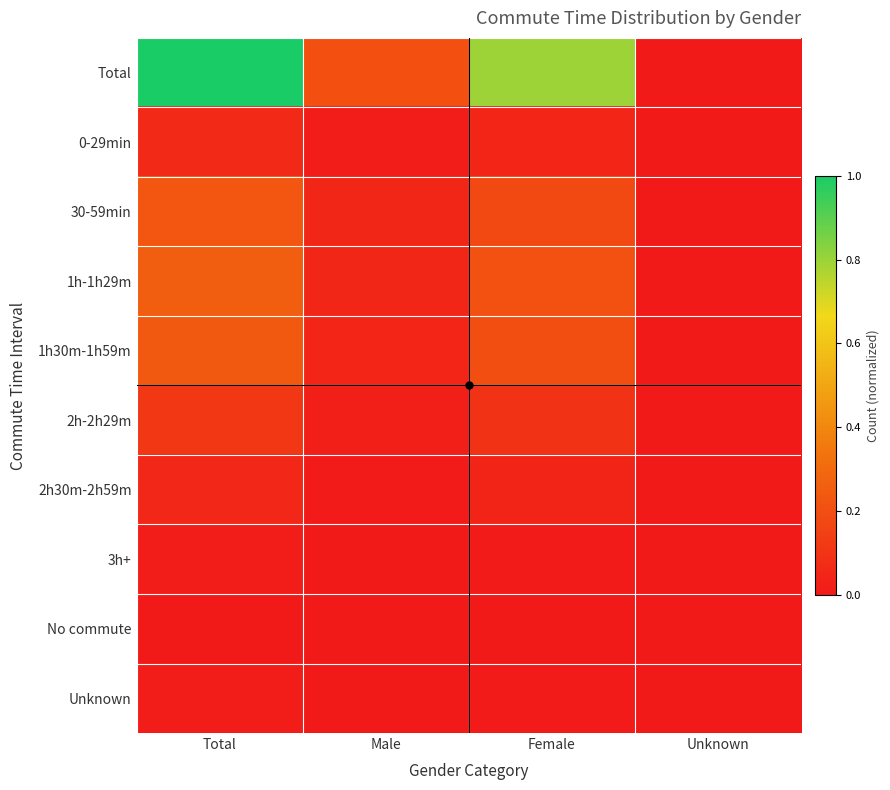

At which category does the chart reach its minimum across all series?

Unknown